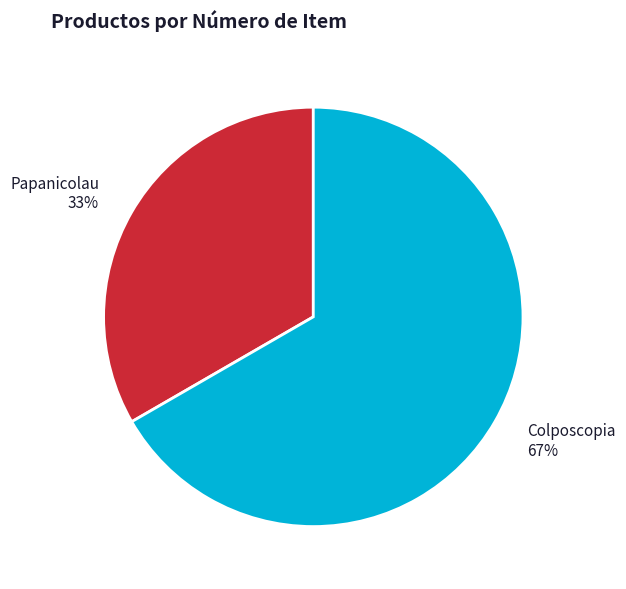

The Colposcopia slice represents 67% of the pie. True or false?

True